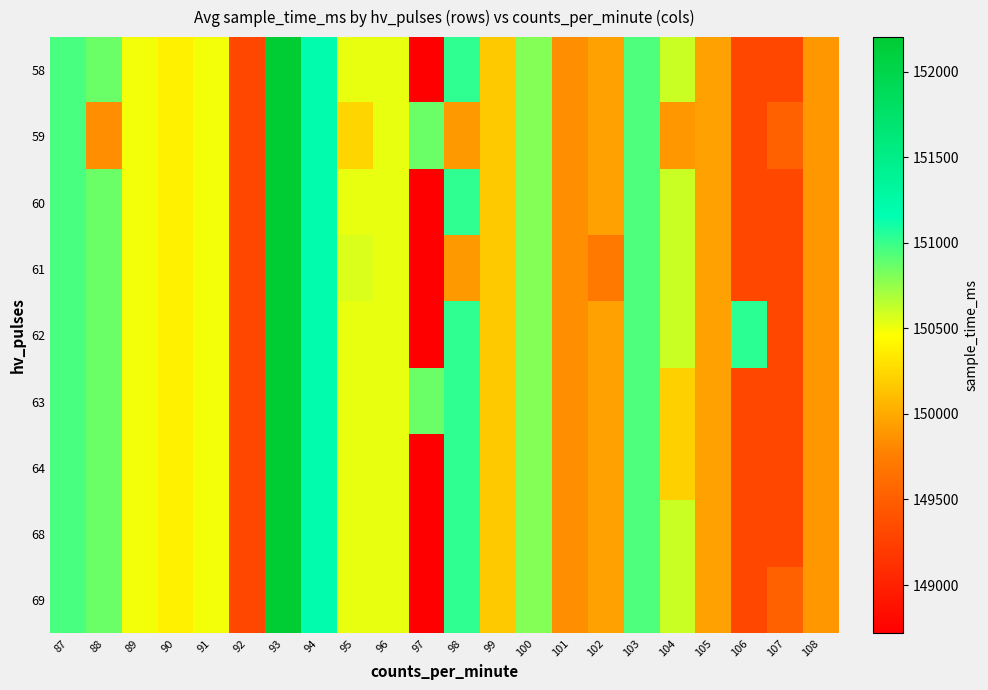

How many data points does each series have?

22